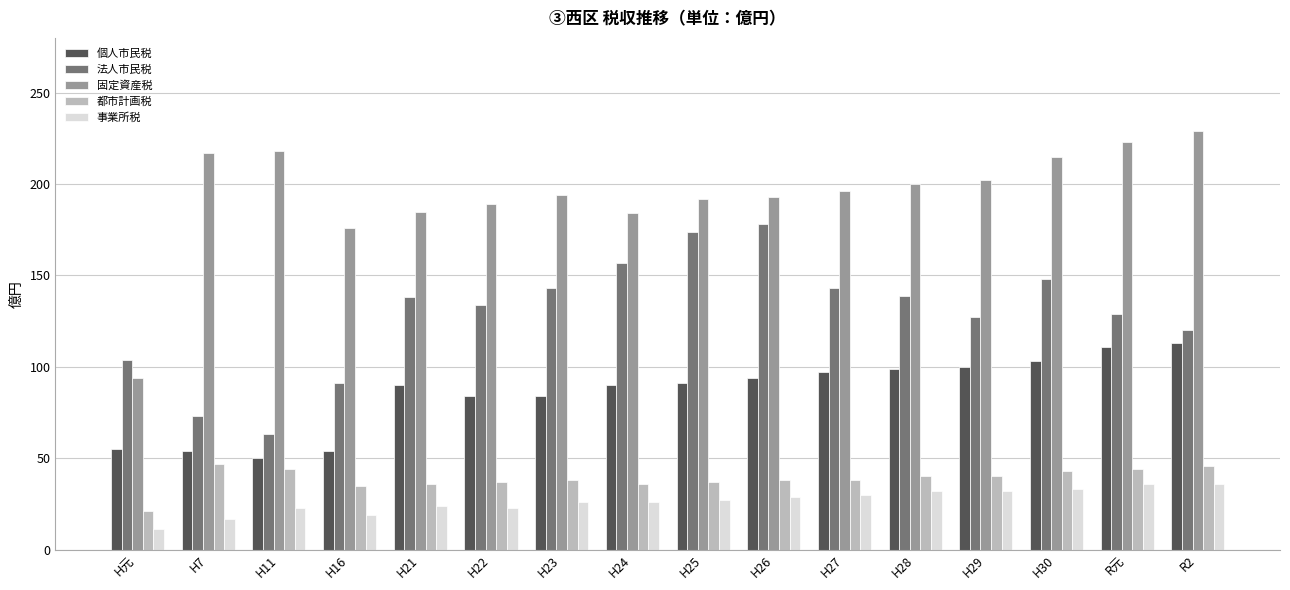

Which category has the lowest value in the 固定資産税 series?

H元